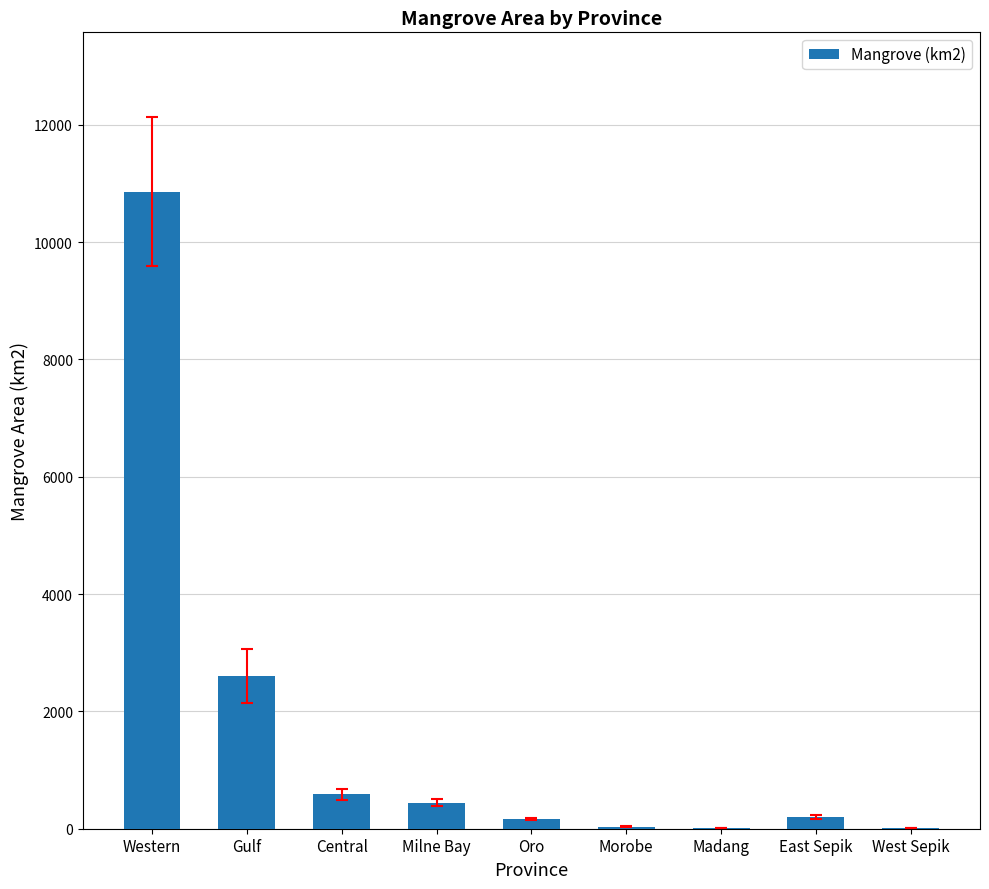

The chart shows a value of 1009 at Gulf. True or false?

False